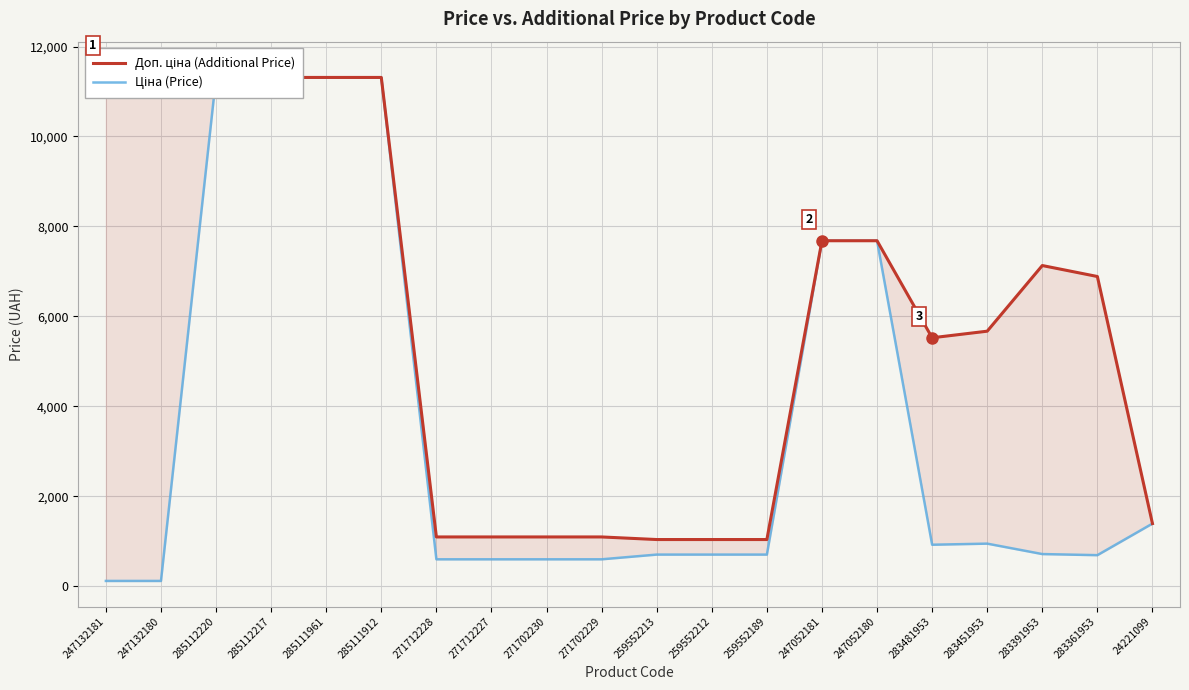

In Доп. ціна (Additional Price), how many points are lower than both neighbors (excluding endpoints)?

1